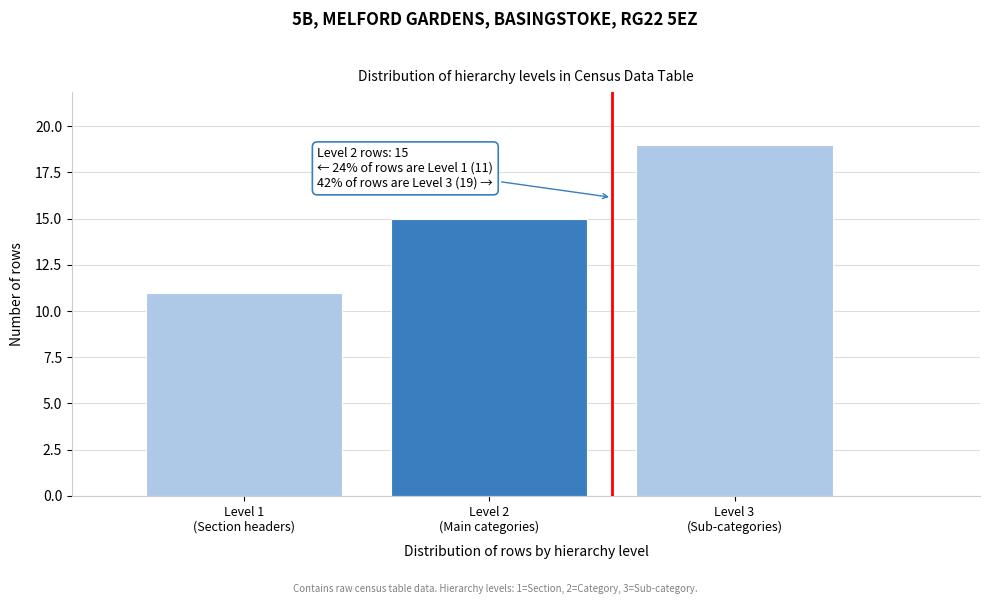

Reading right to left, transcribe all the data shown in this chart.

19	15	11